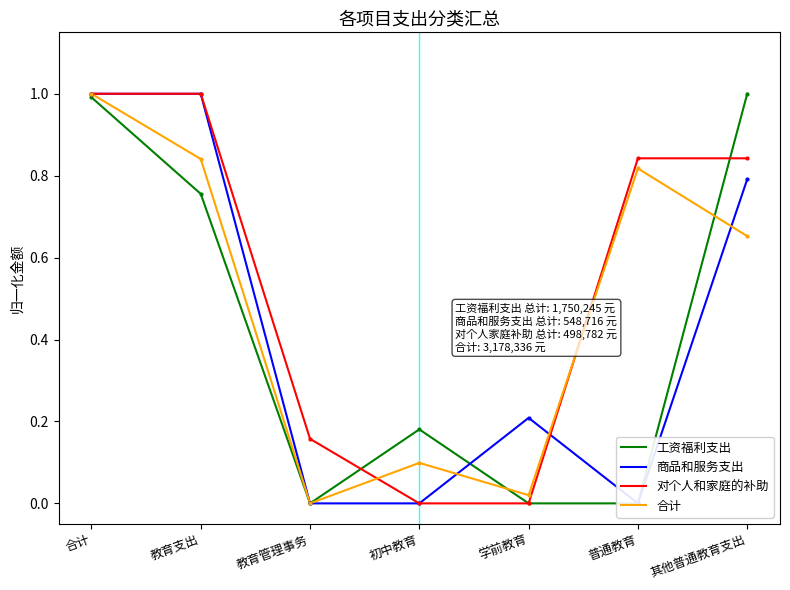

At which category does 工资福利支出 reach its first local valley?

教育管理事务